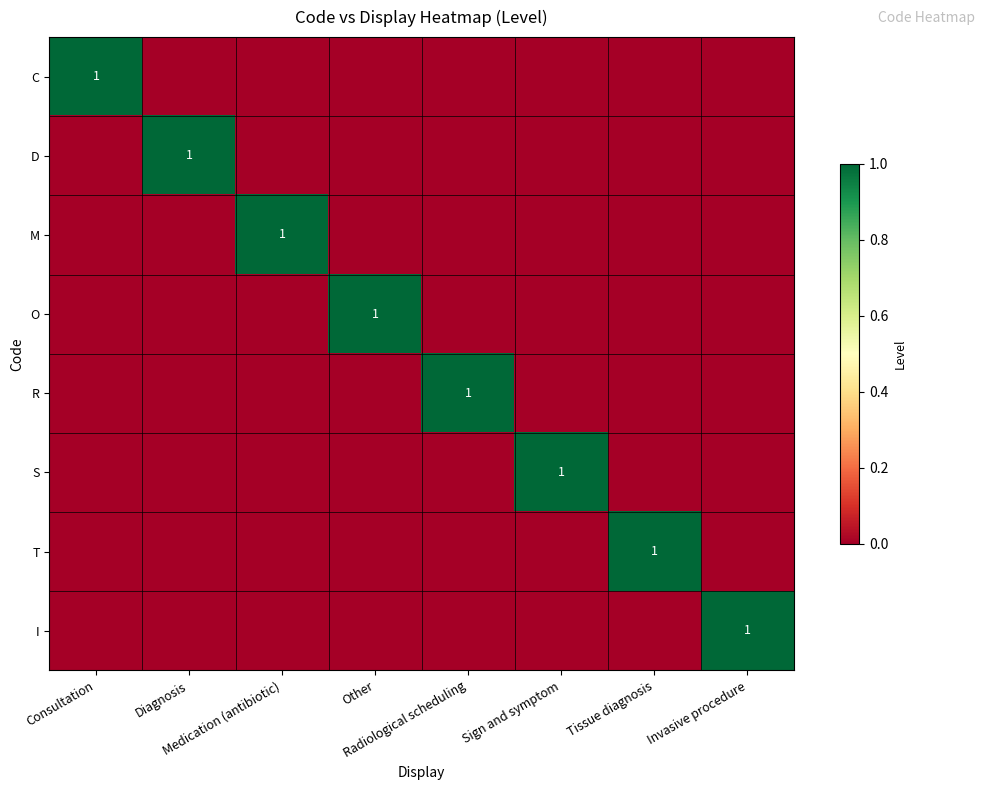

What is the highest value of the S series?

1